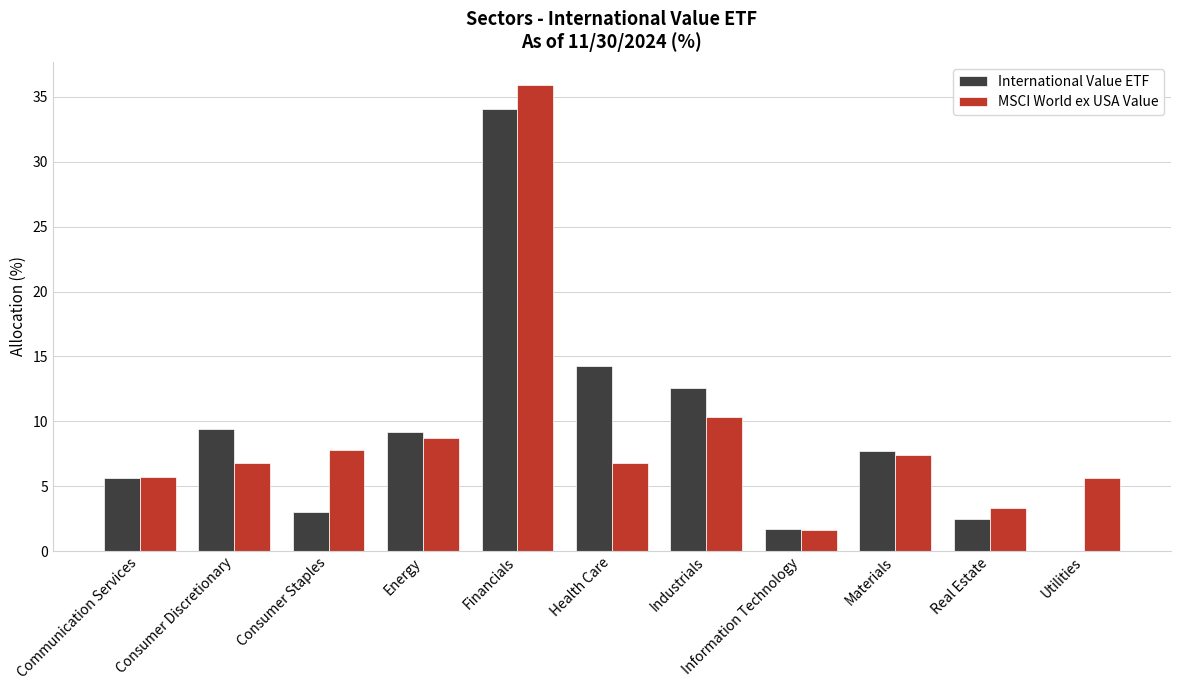

What is the sum of the International Value ETF values at Energy and Communication Services?

14.8